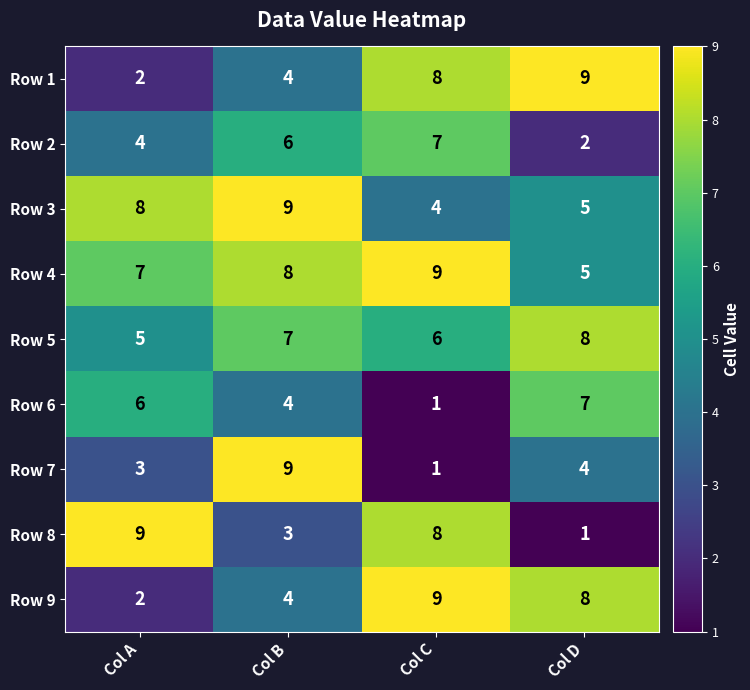

Between Col A and Col C, which series saw the biggest shift?

Row 9